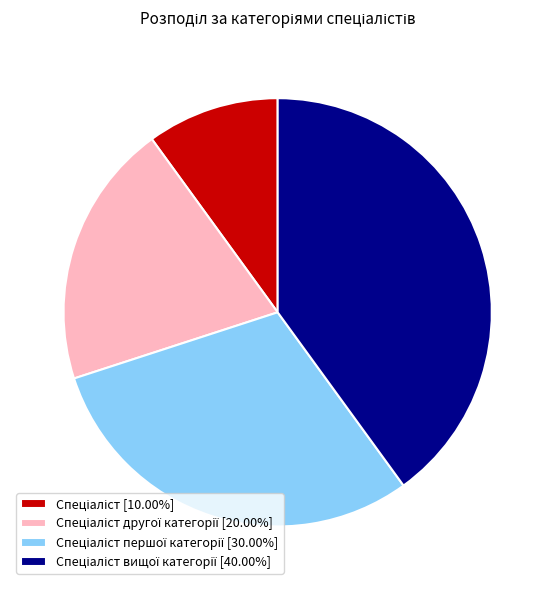

Is there a majority slice in this chart?

No